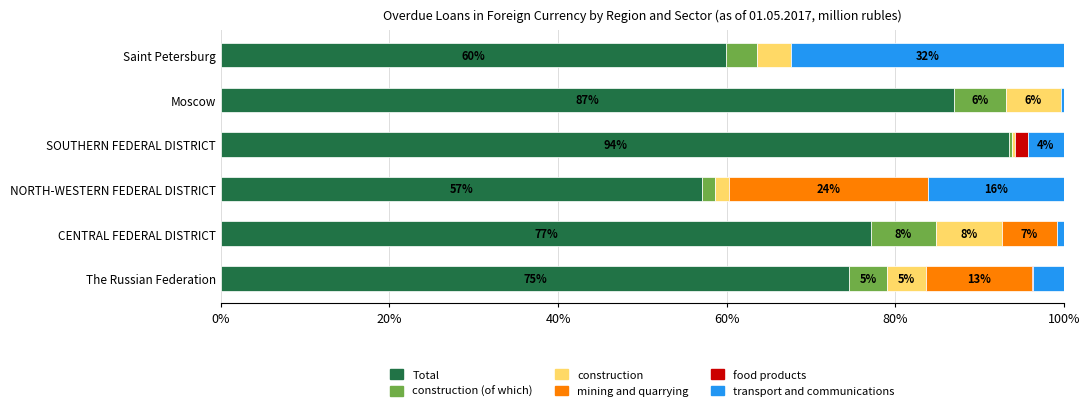

What are all the series names shown in the legend?

Total, construction (of which), construction, mining and quarrying, food products, transport and communications